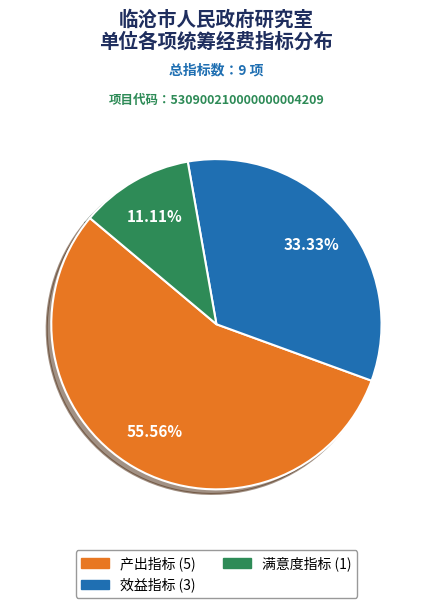

To the nearest percent, what is the combined percentage of 效益指标 and 满意度指标?

44%